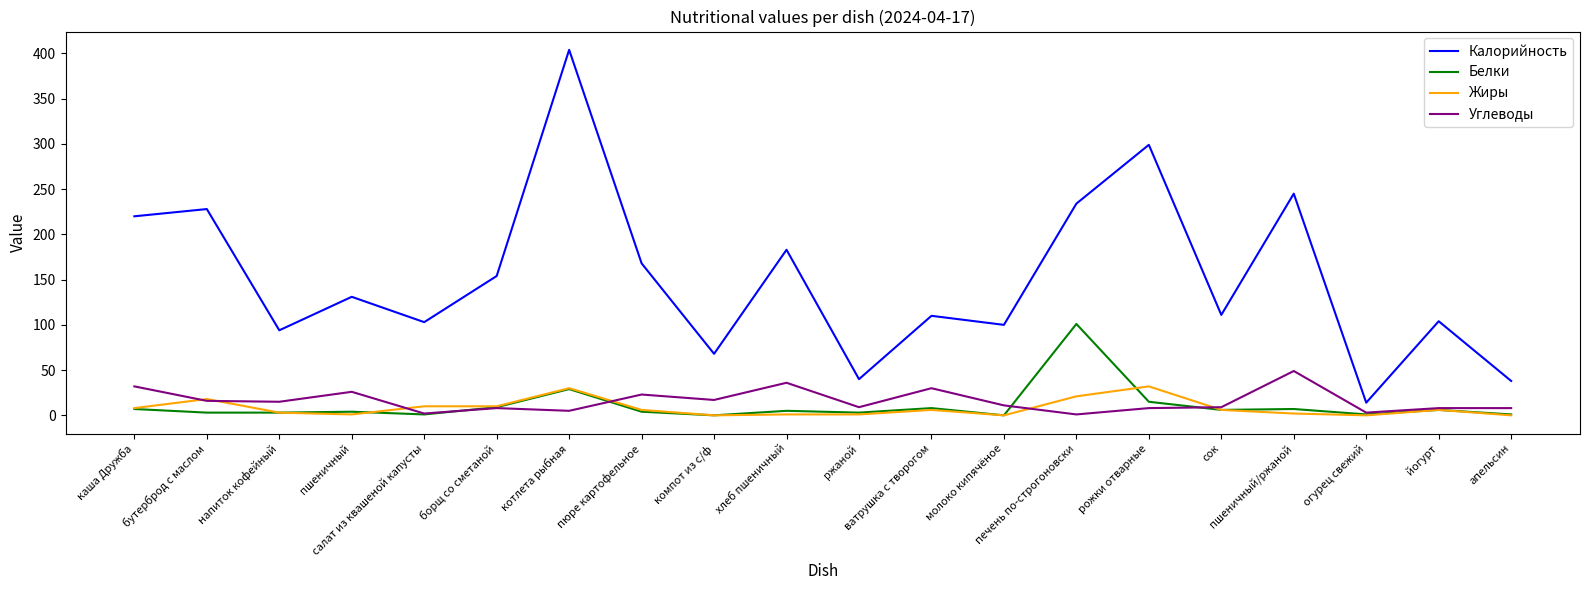

How many distinct data groups are displayed?

4